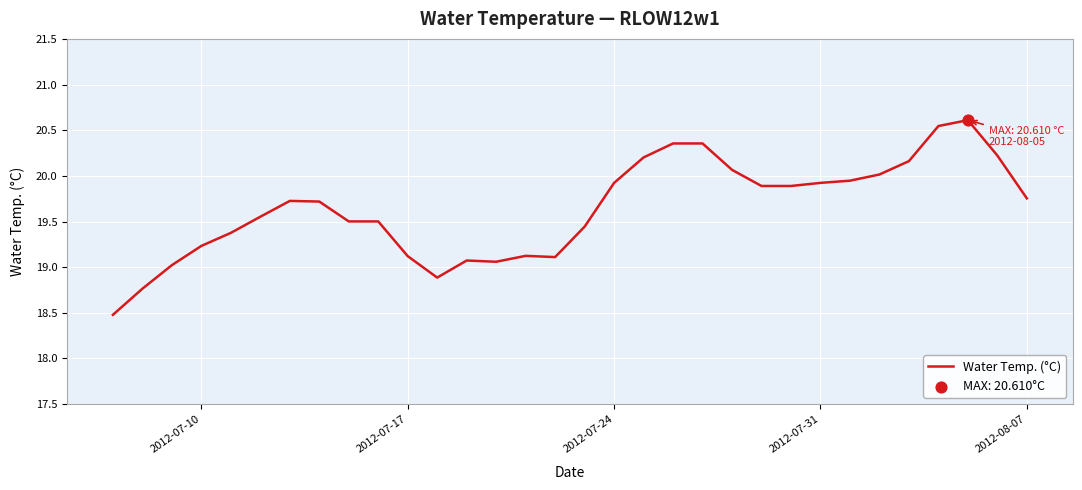

What is the minimum value shown in the chart?

18.5